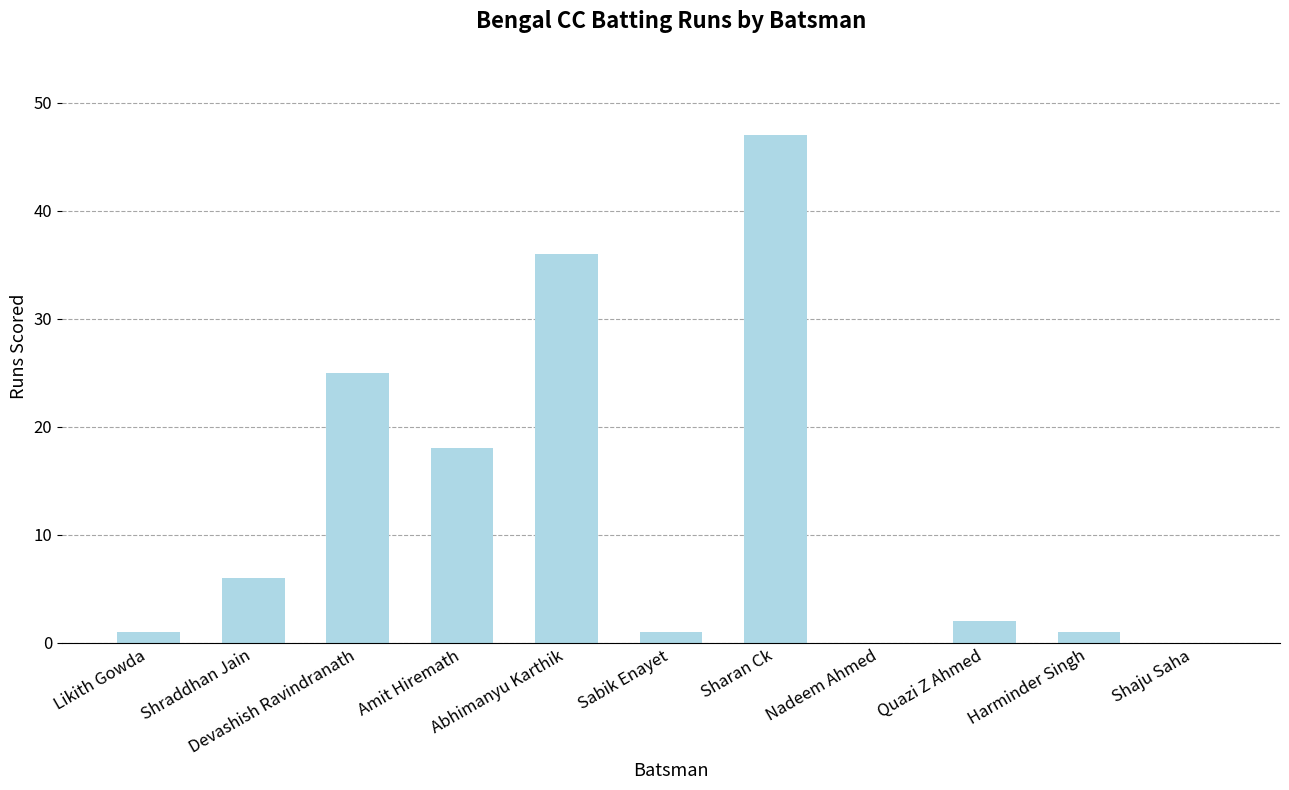

What is the maximum value shown in the chart?

47